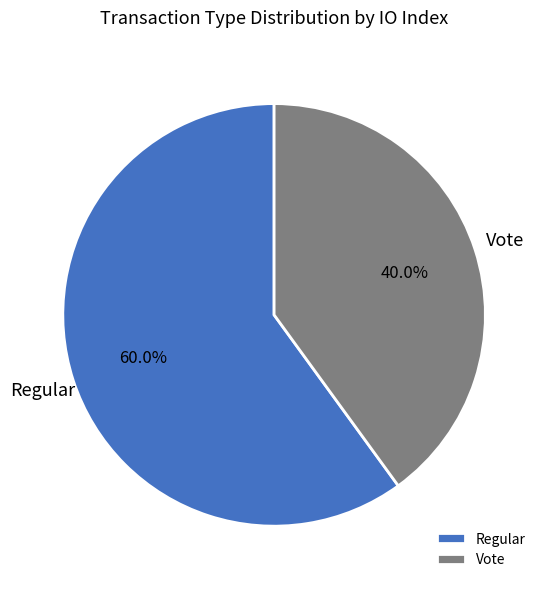

Which slice is the smallest?

Vote